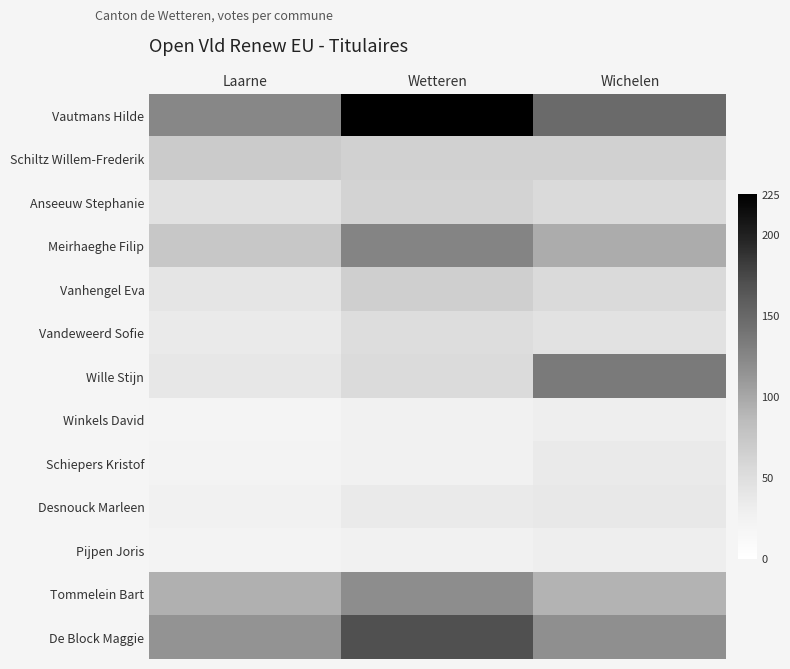

Which series changed the most between Wetteren and Wichelen?

Wille Stijn